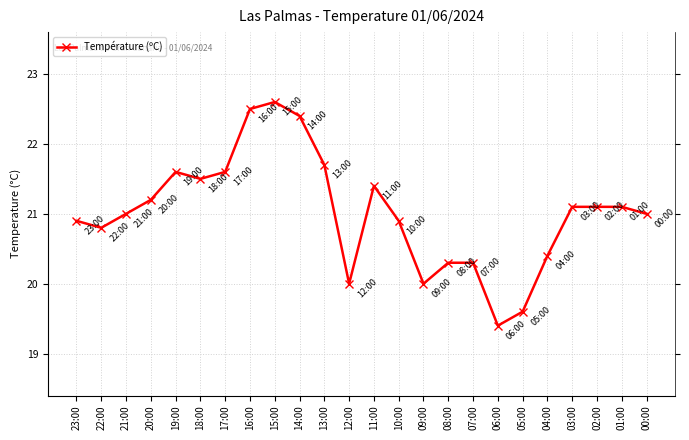

What is the label of the 7th point from the left?

17:00